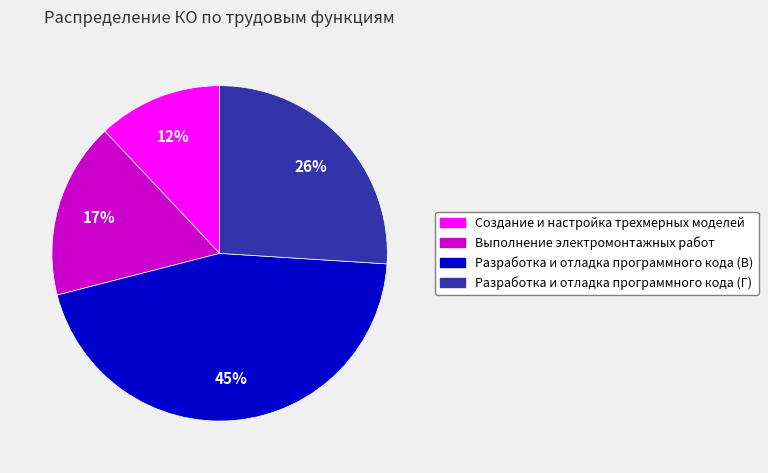

Does Создание и настройка трехмерных моделей account for over 50% of the chart?

No